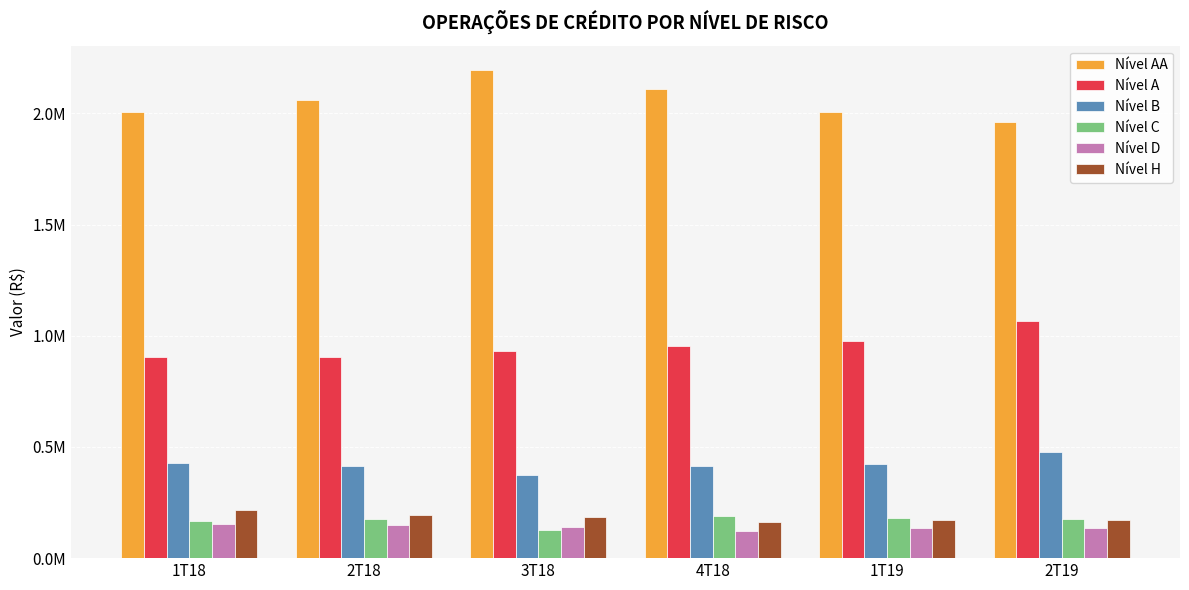

What are all the series names shown in the legend?

Nível AA, Nível A, Nível B, Nível C, Nível D, Nível H